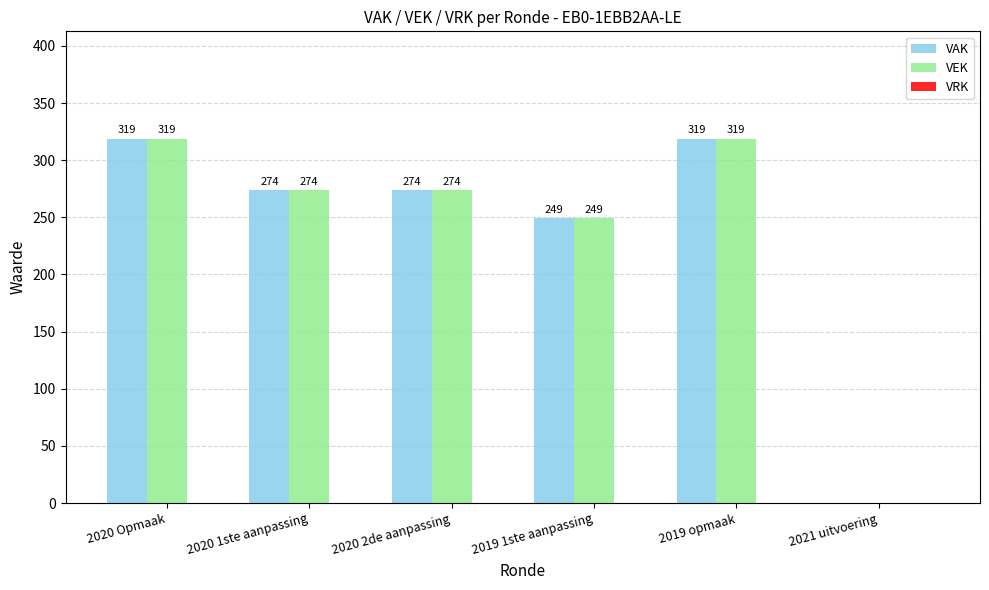

What is the total value across all series at 2019 1ste aanpassing?

498